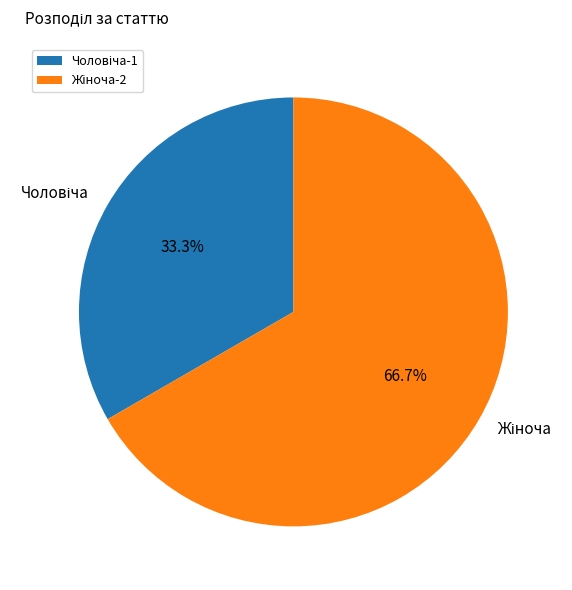

Is there a majority slice in this chart?

Yes